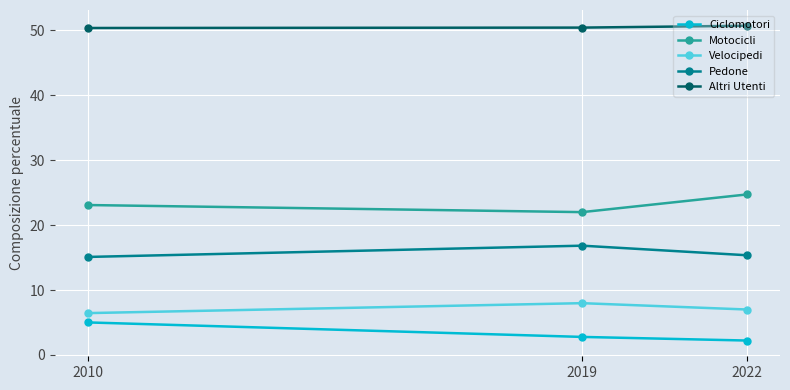

Which series has the largest total across all categories?

Altri Utenti